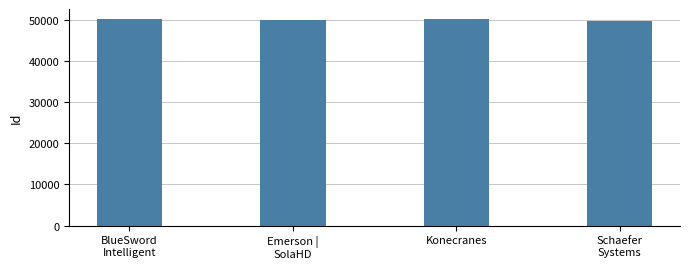

How many values are below 50084?

2